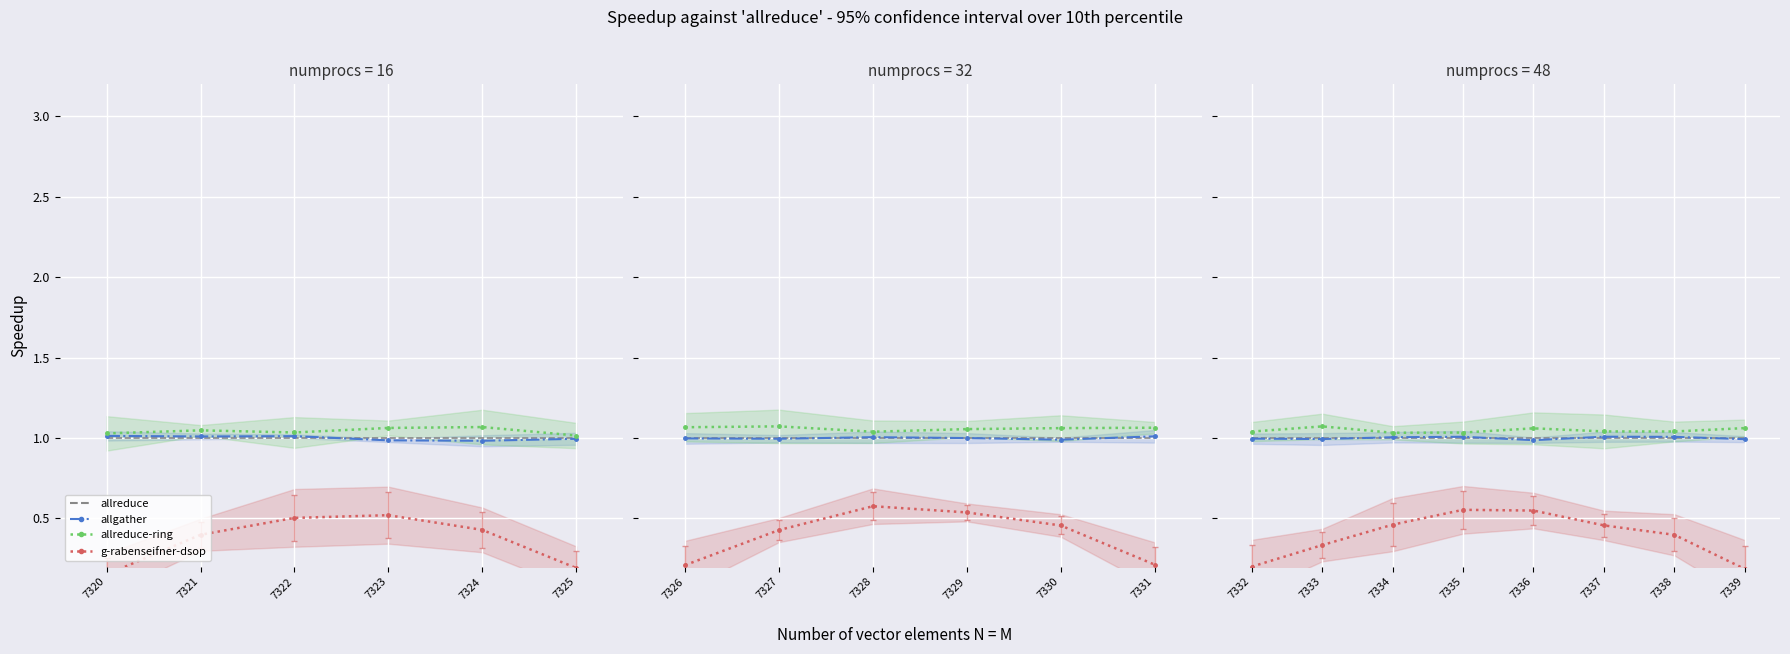

What is the highest value of the g-rabenseifner-dsop series?

0.6